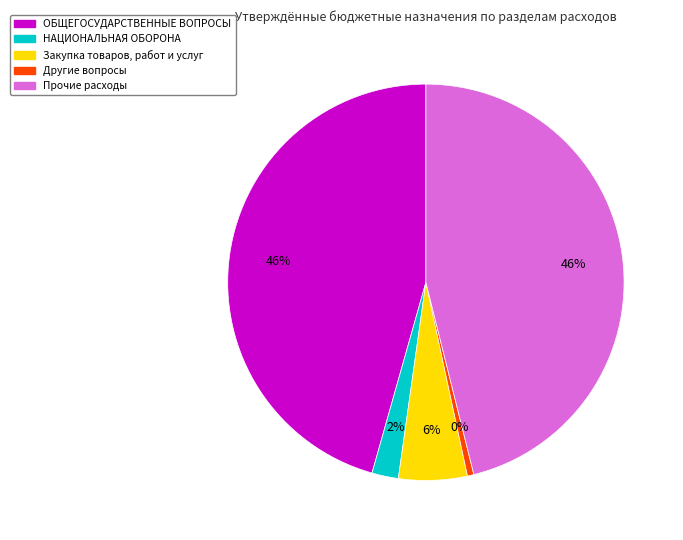

True or false: НАЦИОНАЛЬНАЯ ОБОРОНА accounts for 17% of the total.

False